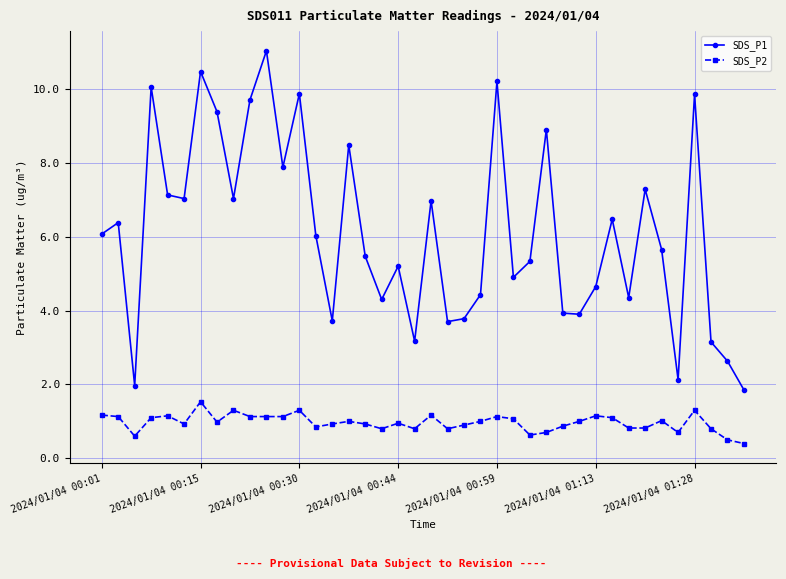

What is the value of the SDS_P1 point at the 1st from the left?

6.1